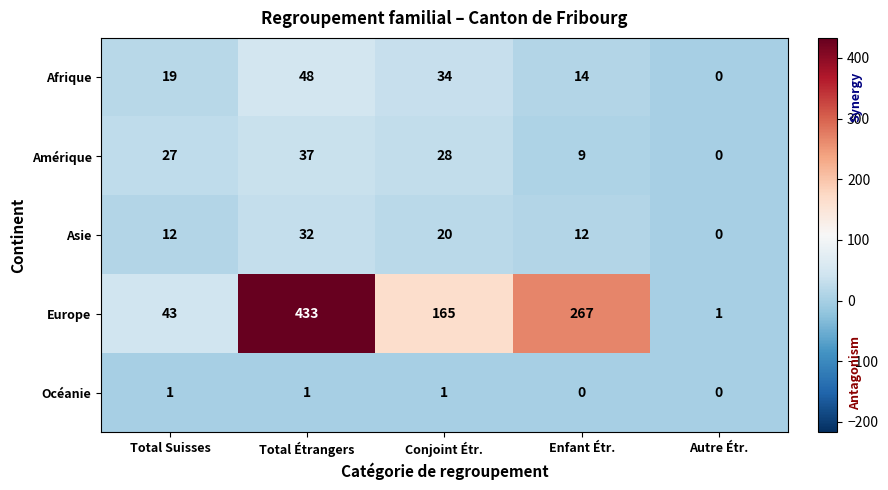

Which series changed the most between Total Suisses and Conjoint Étr.?

Europe